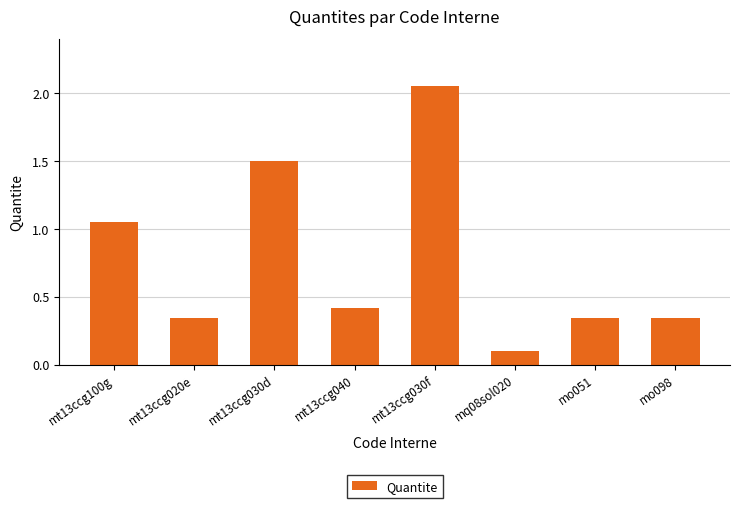

Between mt13ccg030d and mt13ccg030f, which is larger?

mt13ccg030f